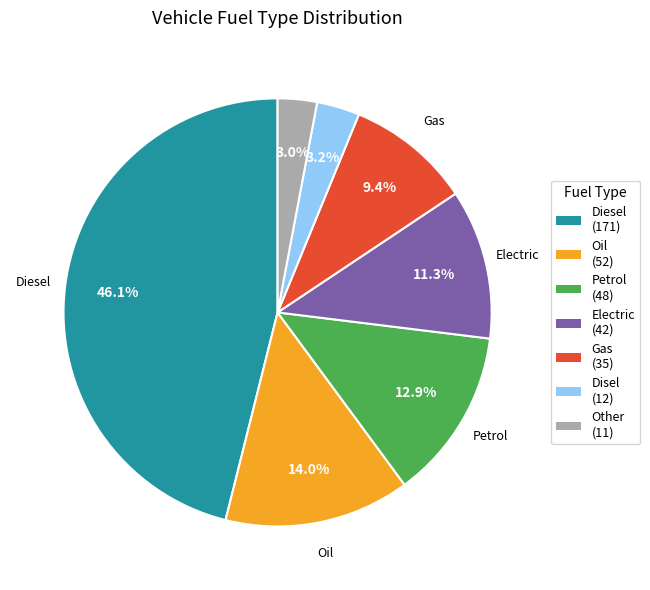

To the nearest percent, what is the difference between the largest and smallest slice percentages?

43%